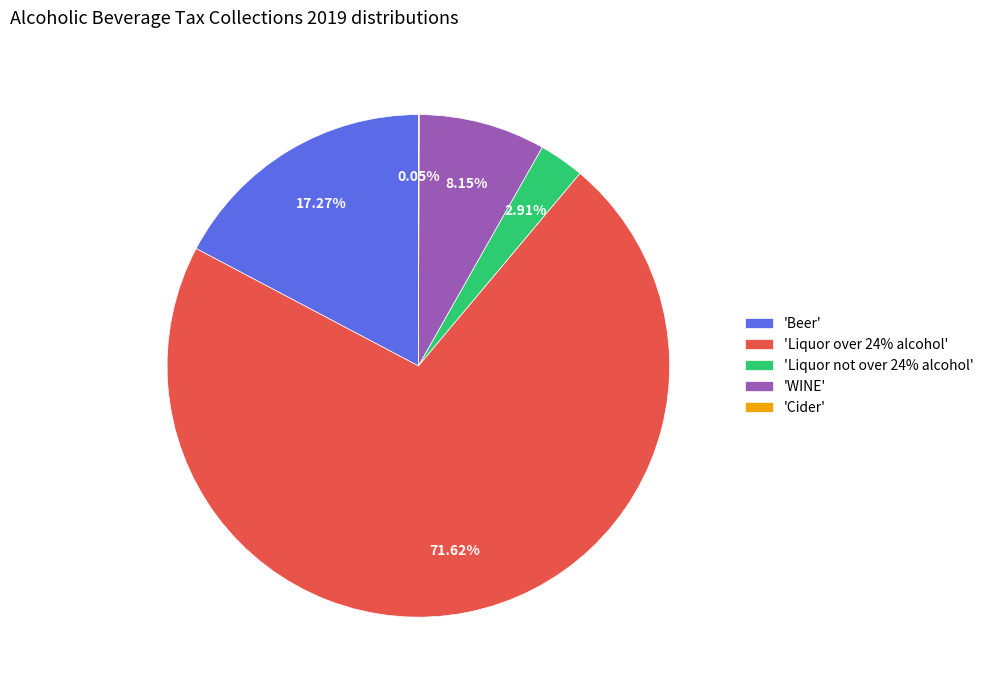

Is 'WINE' the majority of the pie?

No